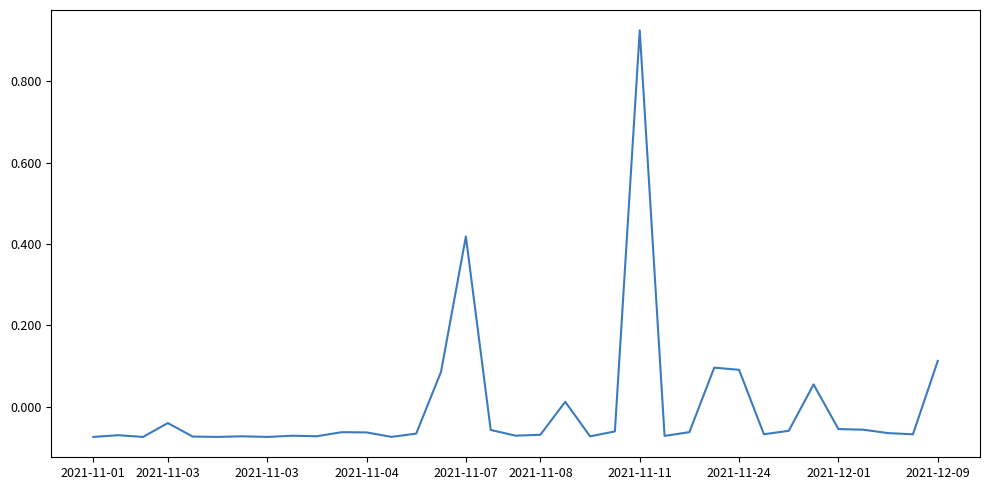

What is the difference between the maximum and minimum values?

1.0